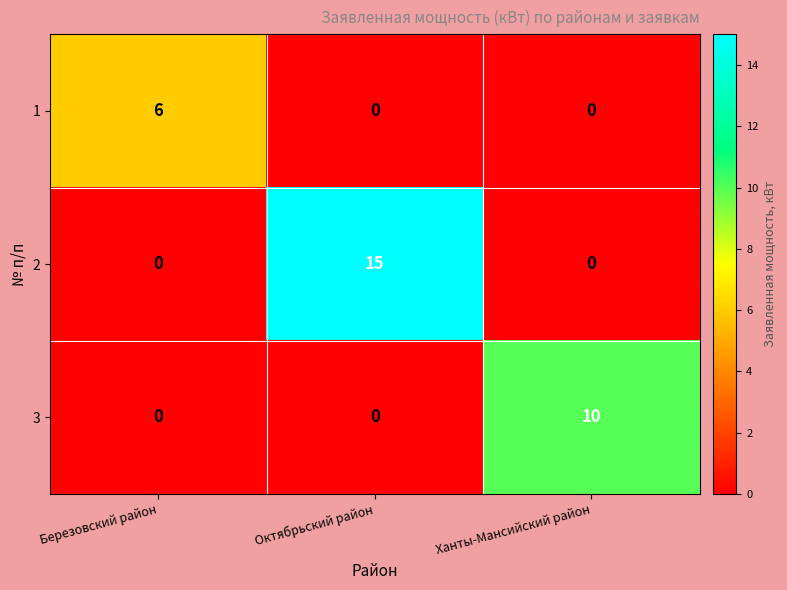

Between Березовский район and Октябрьский район, which series saw the biggest shift?

2